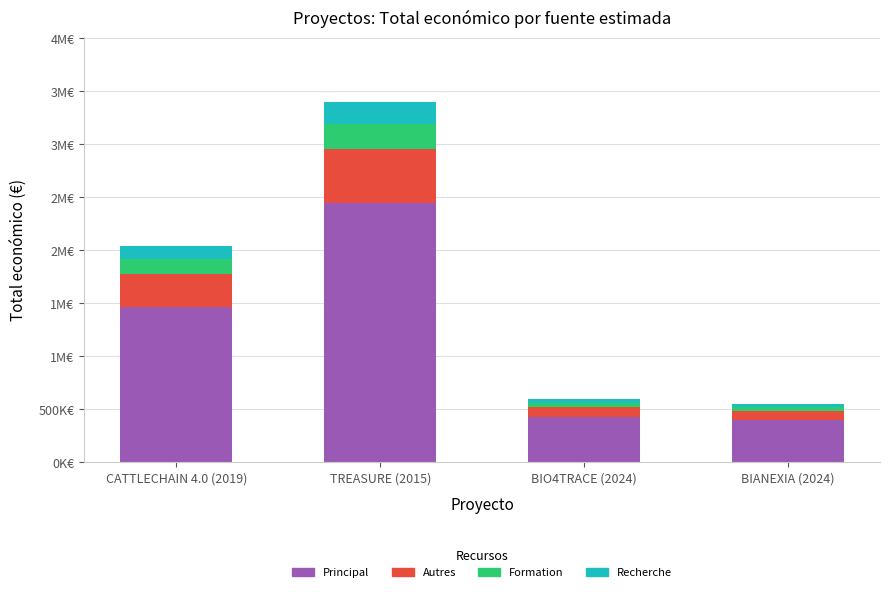

Which series changed the most between TREASURE (2015) and BIANEXIA (2024)?

Principal